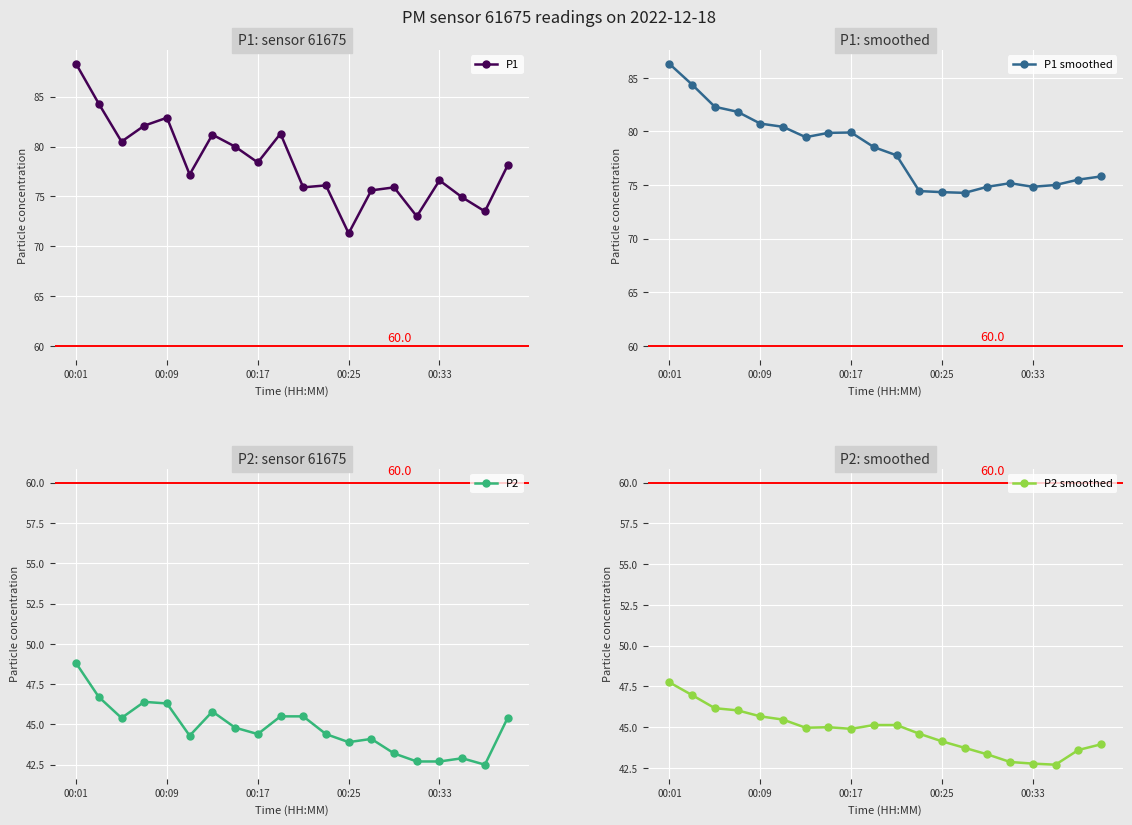

At which category does P1 smoothed reach its first local valley?

6